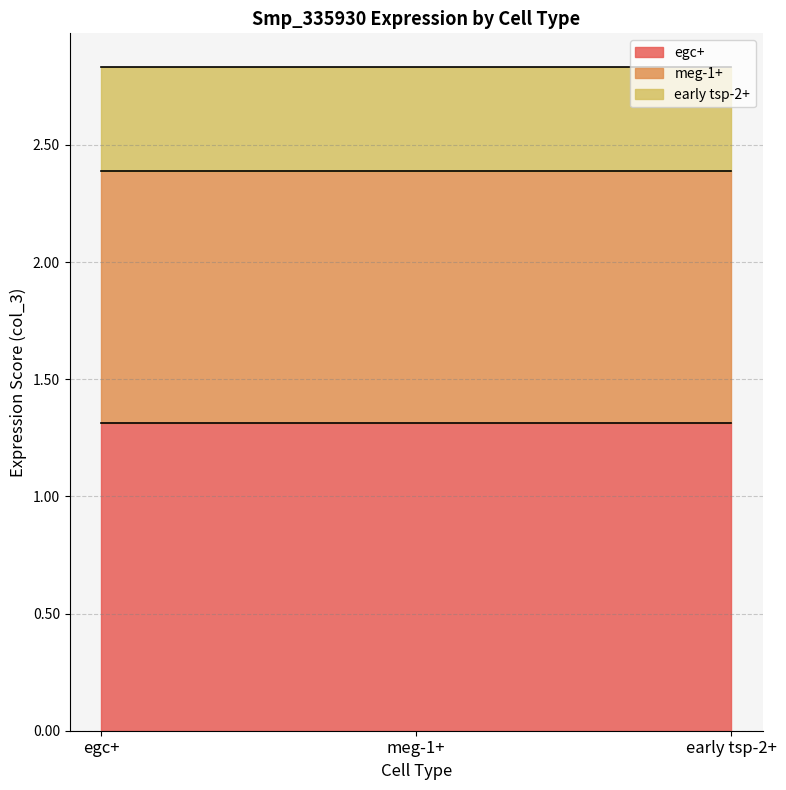

Reading right to left, transcribe all the data shown in this chart.

egc+: 4.97184514660783e-158=1.3	0.0=1.3	0.0=1.3
meg-1+: 4.97184514660783e-158=1.1	0.0=1.1	0.0=1.1
early tsp-2+: 4.97184514660783e-158=0.4	0.0=0.4	0.0=0.4